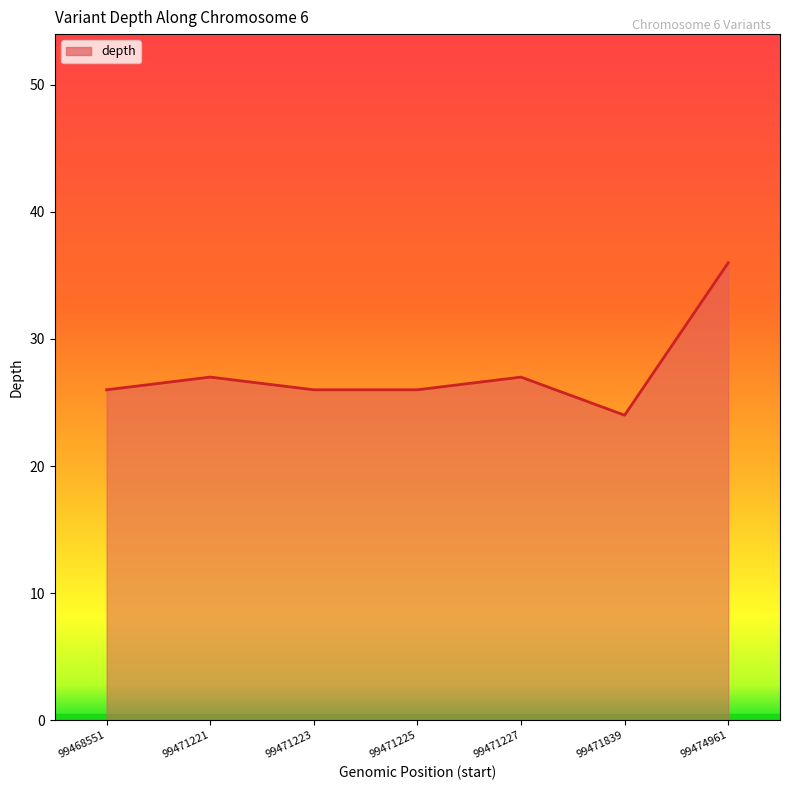

The chart shows a value of 15 at 99471225. True or false?

False